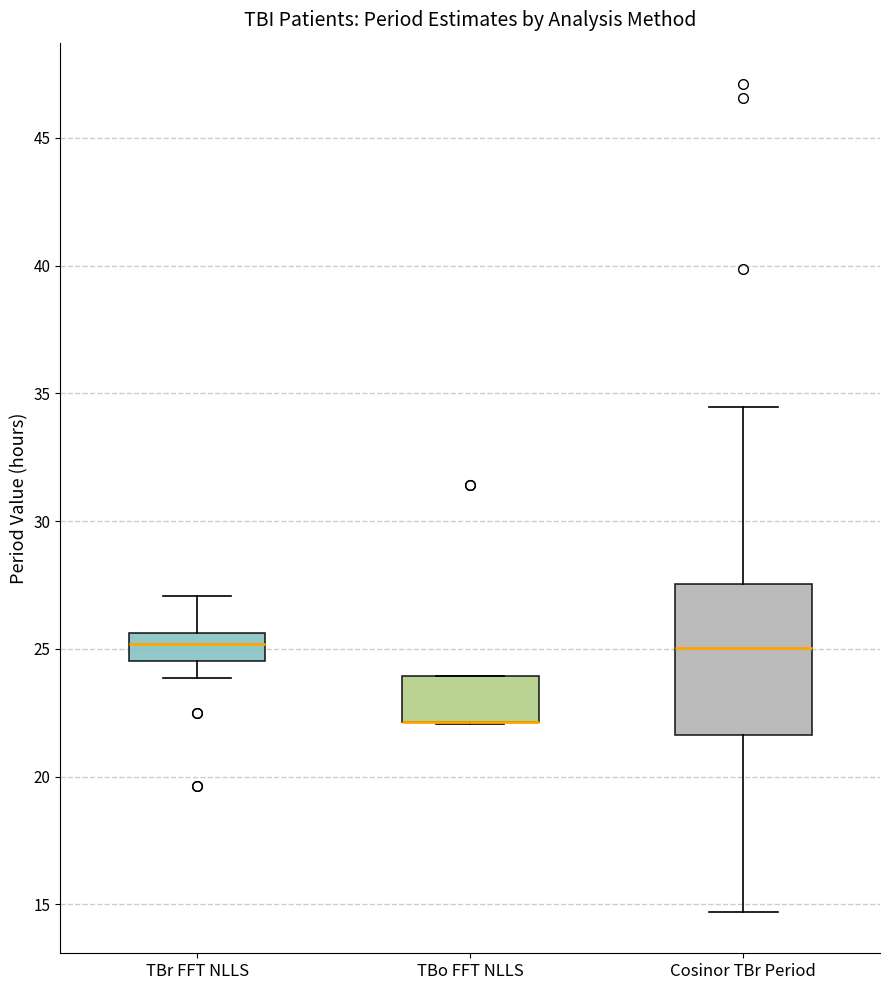

Reading left to right, transcribe this box plot: for each box, give where its median line is, the range the box spans, and where its two whiskers end, as read against the y-axis. The values are not printed on the chart, so give them approximately, as read against the axis.

TBr FFT NLLS: median 25.0, box 24.5 to 25.5, whiskers 24.0 to 27.0
TBo FFT NLLS: median 22.0 (drawn on the box's lower edge), box 22.0 to 24.0, whiskers 22.0 to 24.0
Cosinor TBr Period: median 25.0, box 21.5 to 27.5, whiskers 14.5 to 34.5